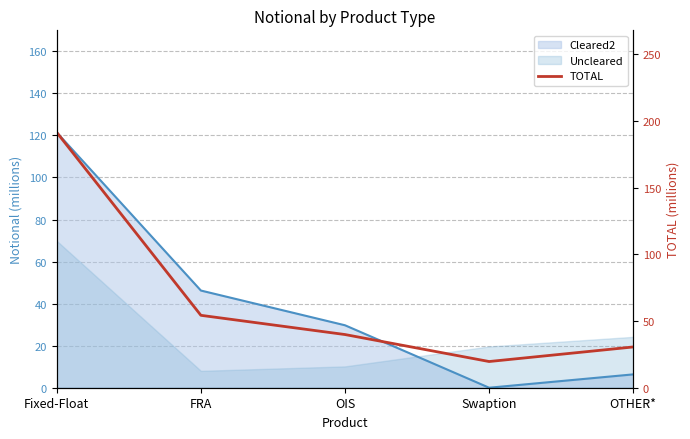

Approximately how many times larger is the value at Swaption compared to OTHER*?

0.6